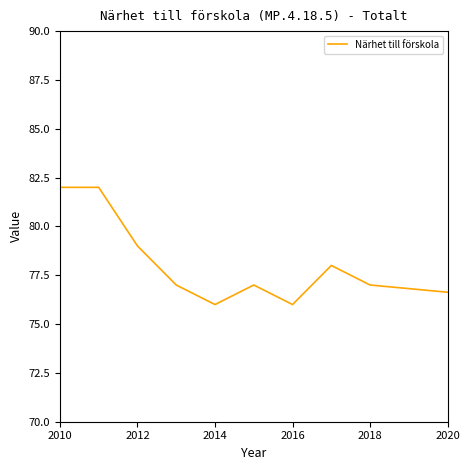

What is the difference between the maximum and minimum values?

6.0